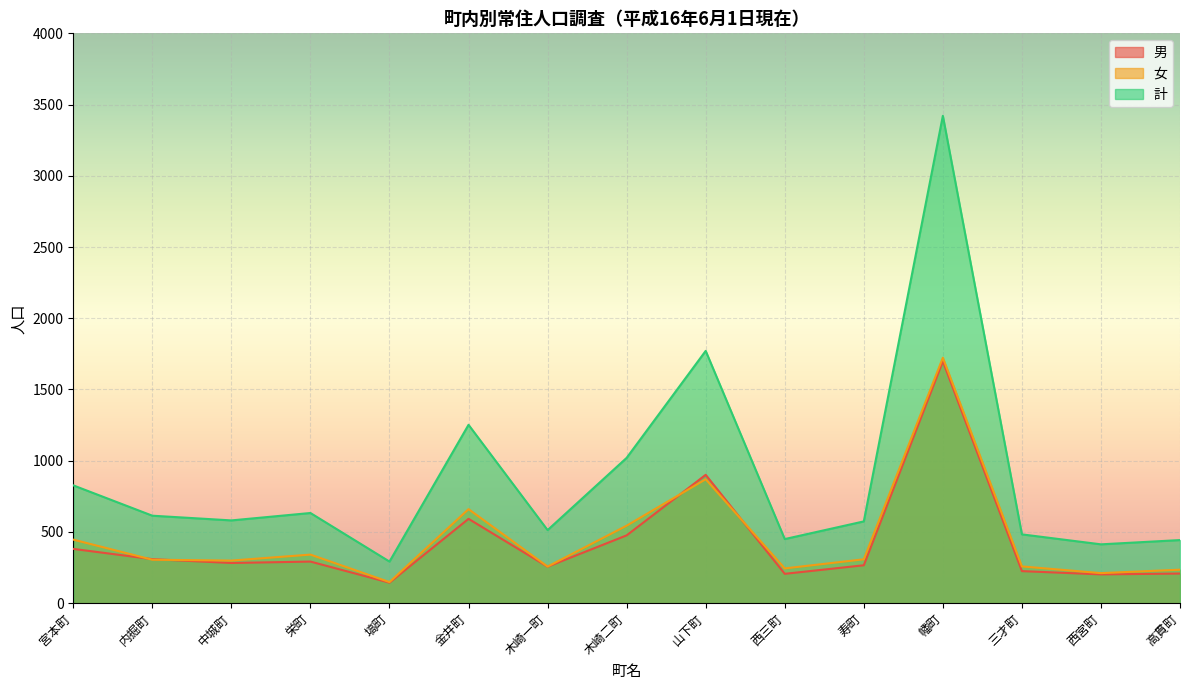

What is the sum of the 計 values at 山下町 and 西三町?

2221